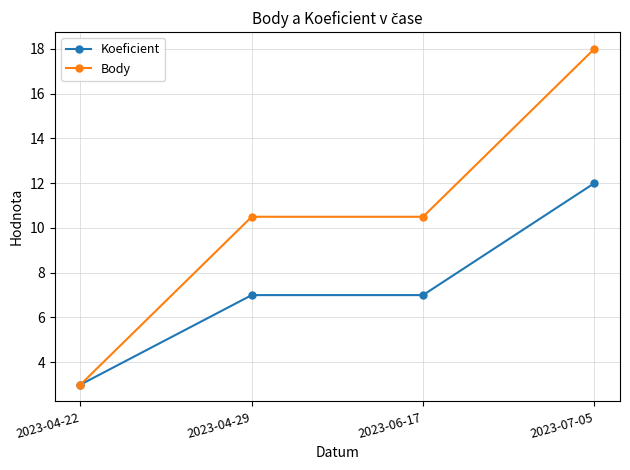

The value of Koeficient at 2023-04-29 is 7.0. True or false?

True